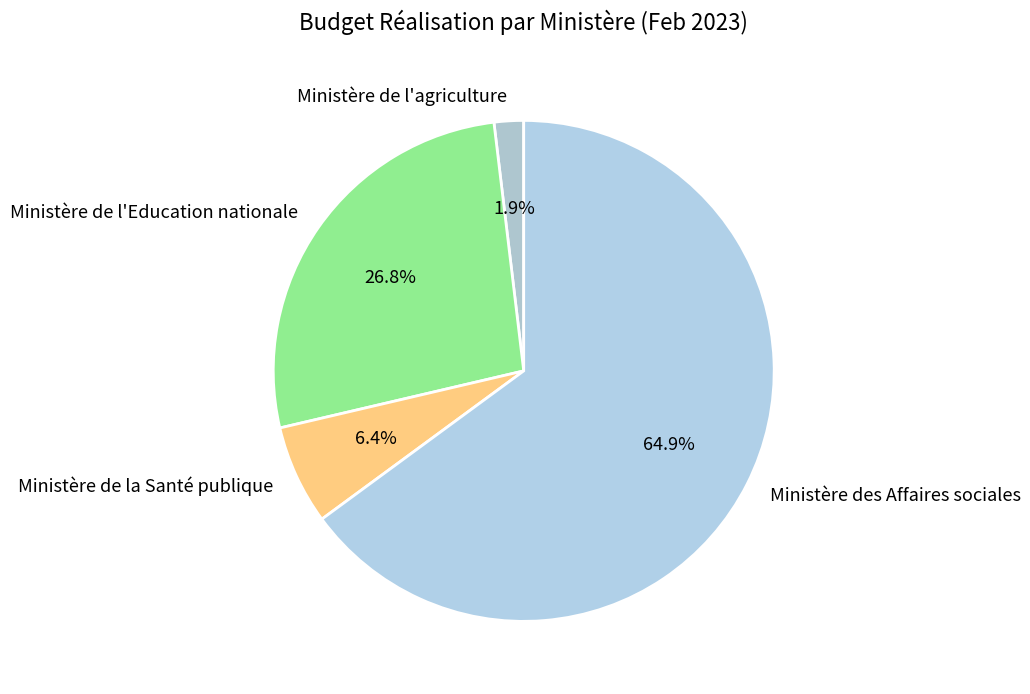

Approximately how many times larger is the value at Ministère de l'Education nationale compared to Ministère des Affaires sociales?

0.4